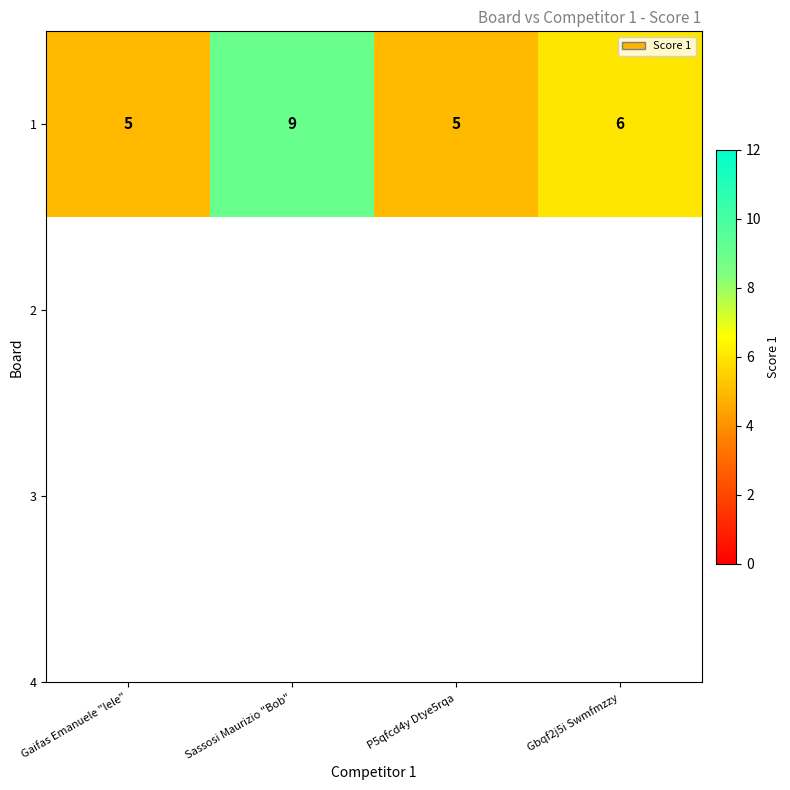

Which category has the highest value across all series?

Sassosi Maurizio "Bob"